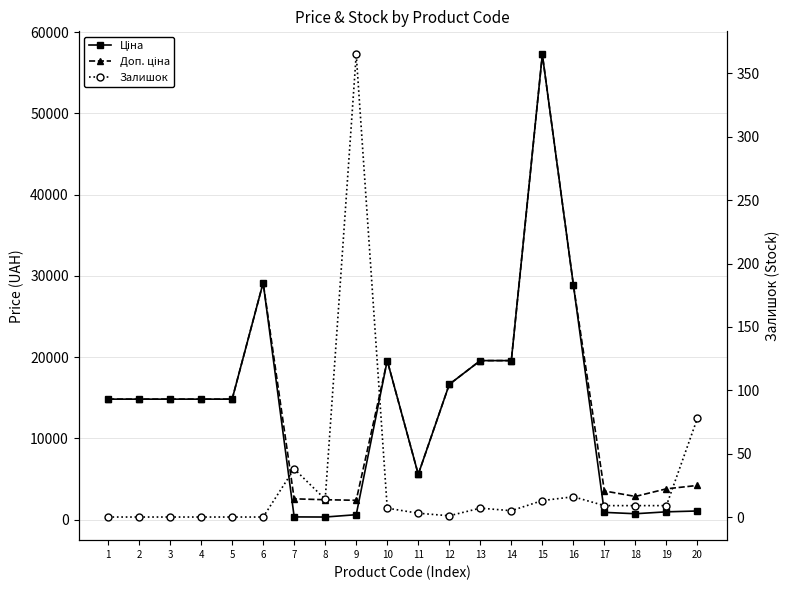

True or false: Доп. ціна and Залишок intersect in this chart.

False